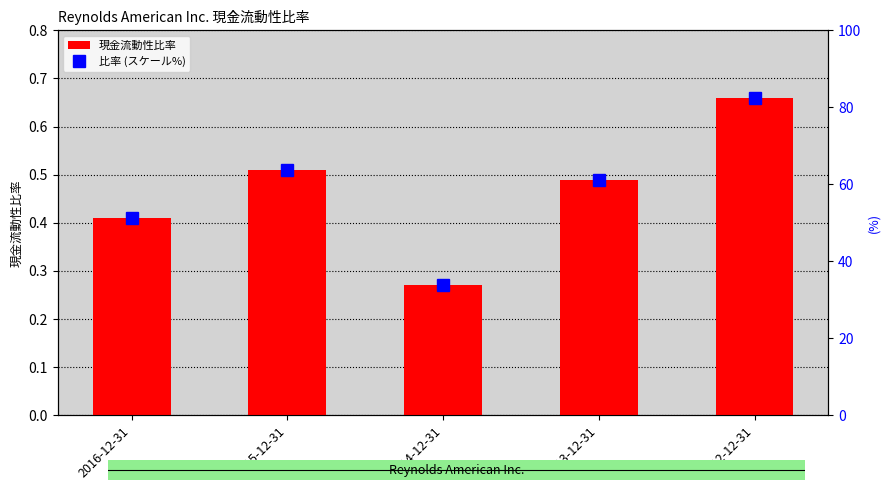

Is it true that 比率 (スケール%) equals 82.5 at 2012-12-31?

True